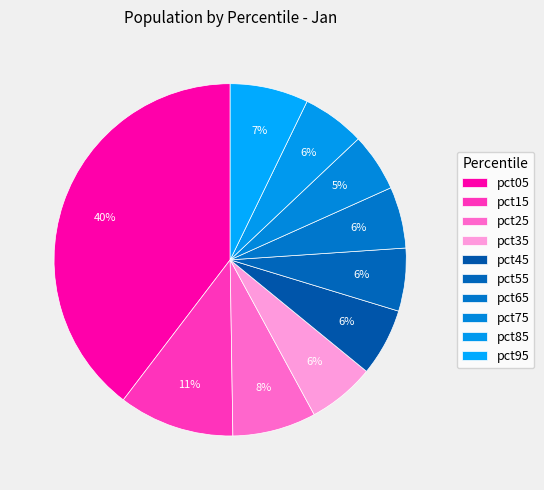

Which slice is the smallest?

pct75